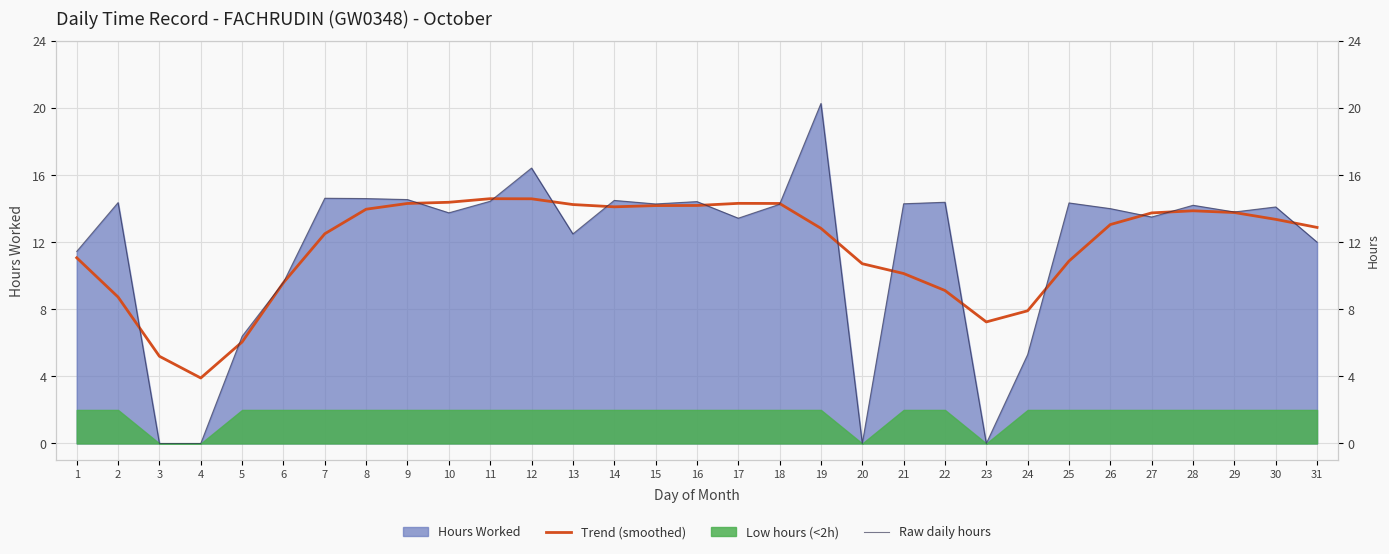

The value of Raw daily hours at 11 is 14.4. True or false?

True